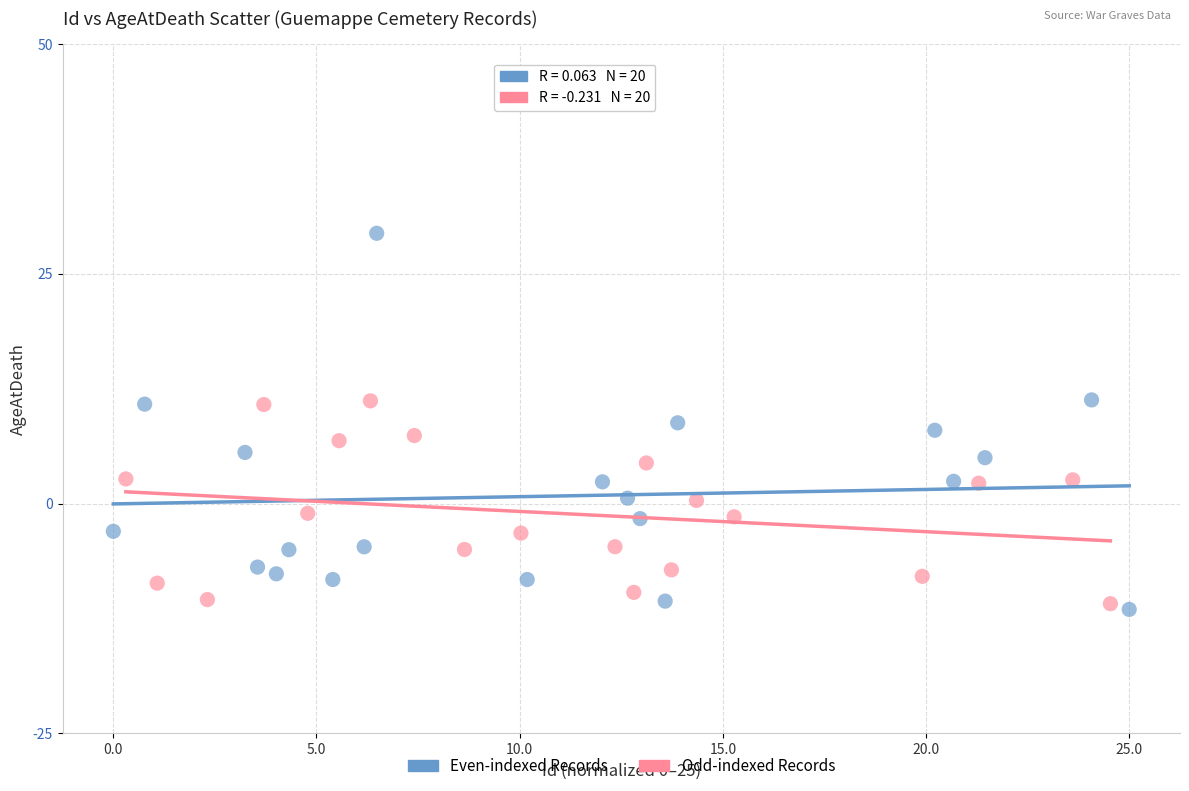

Which series has the largest Y range (max minus min)?

Even-indexed Records